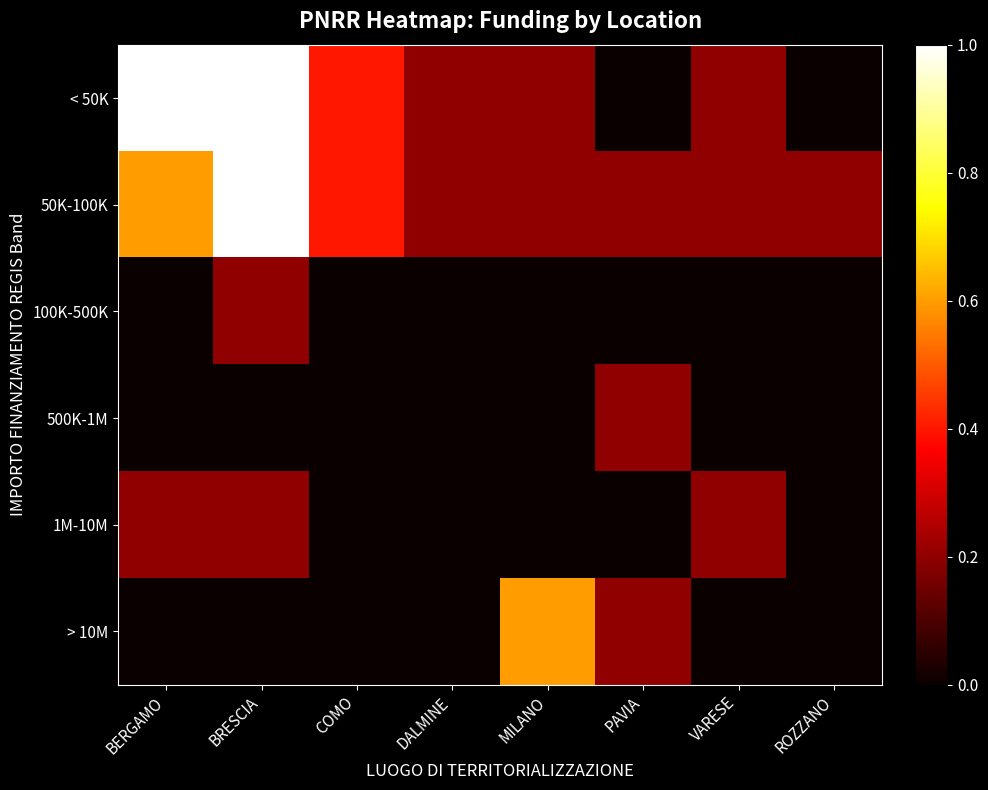

Which has a higher value, VARESE or BERGAMO?

BERGAMO